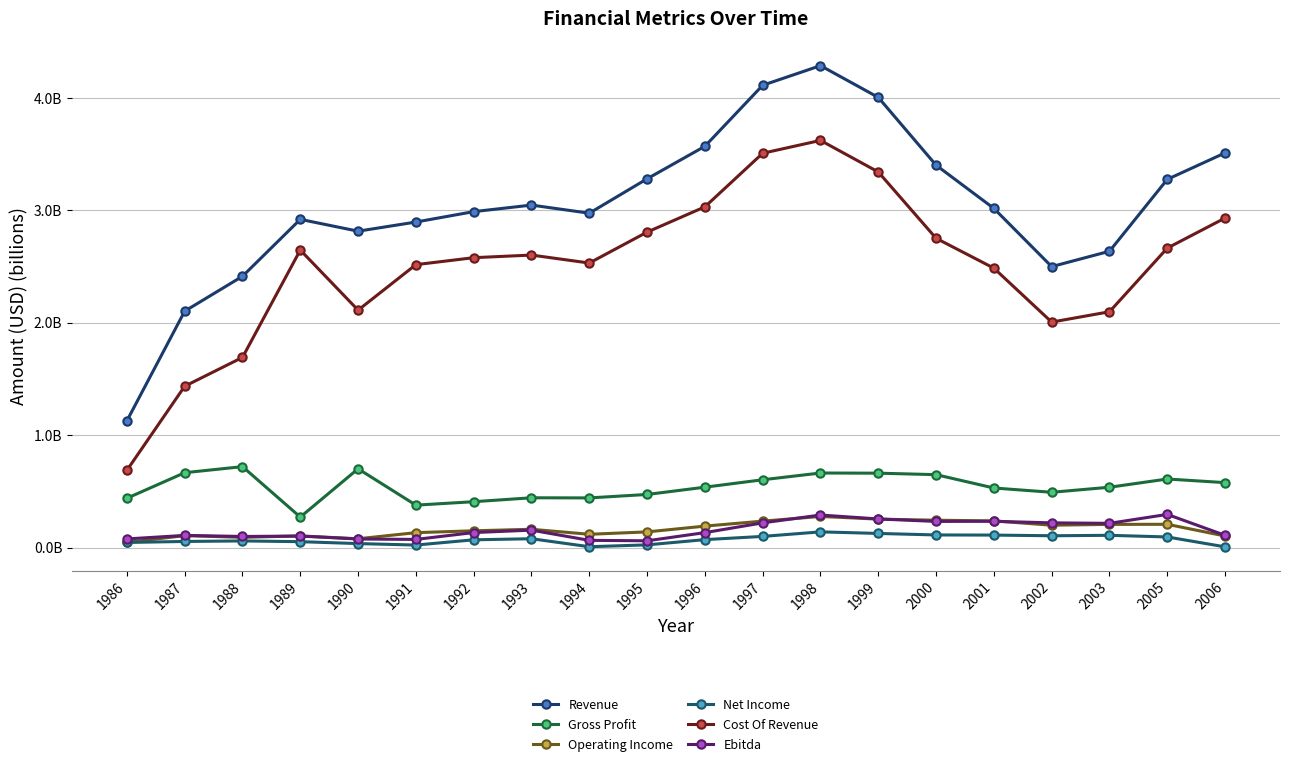

Which series has the largest total across all categories?

Revenue